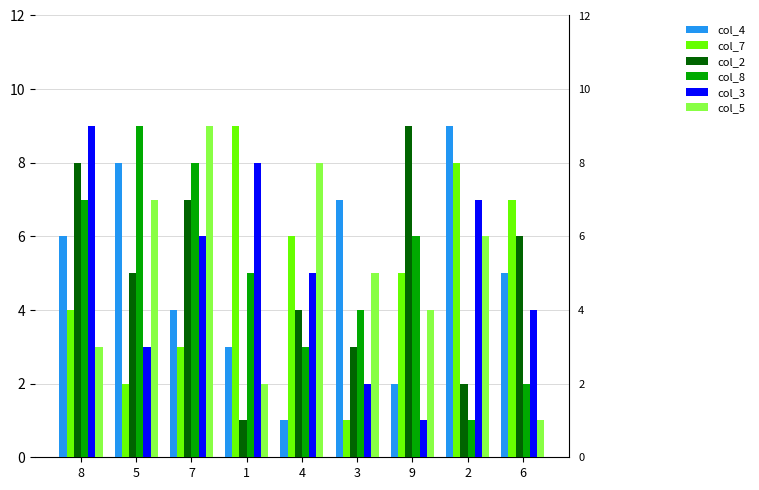

How many categories are shown in the chart?

9